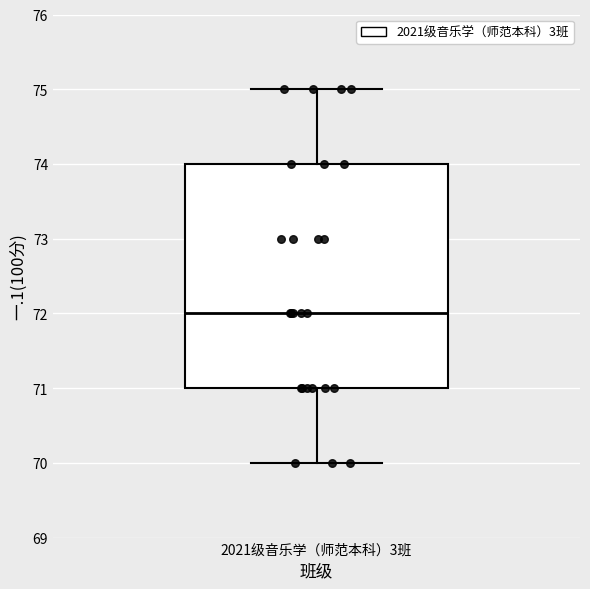

Where does the upper whisker of the box for 2021级音乐学（师范本科）3班 end on the y-axis? The values are not printed on the chart, so give them approximately, as read against the axis.

75